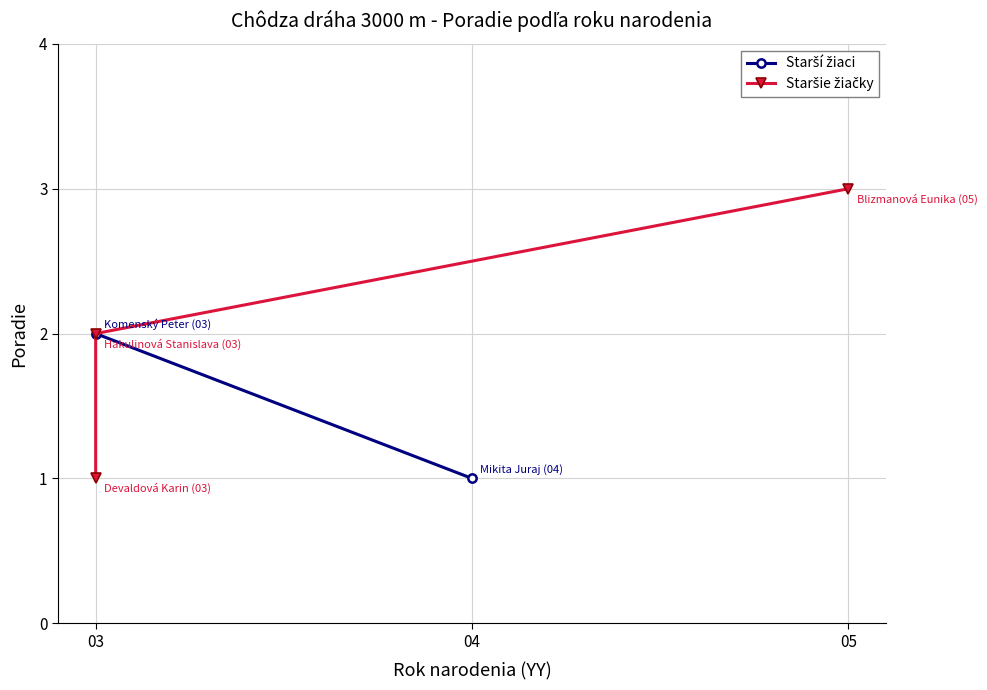

What is the value of the 3rd point from the left?

3